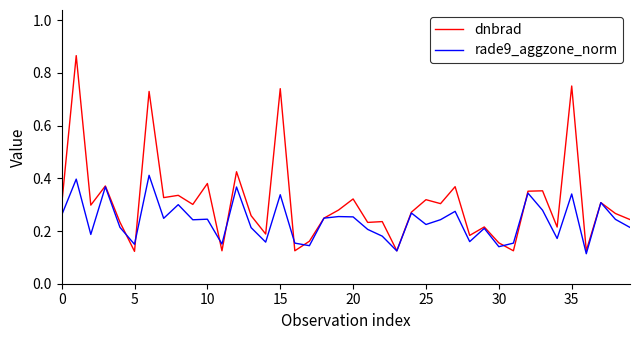

Which series has the largest total across all categories?

dnbrad